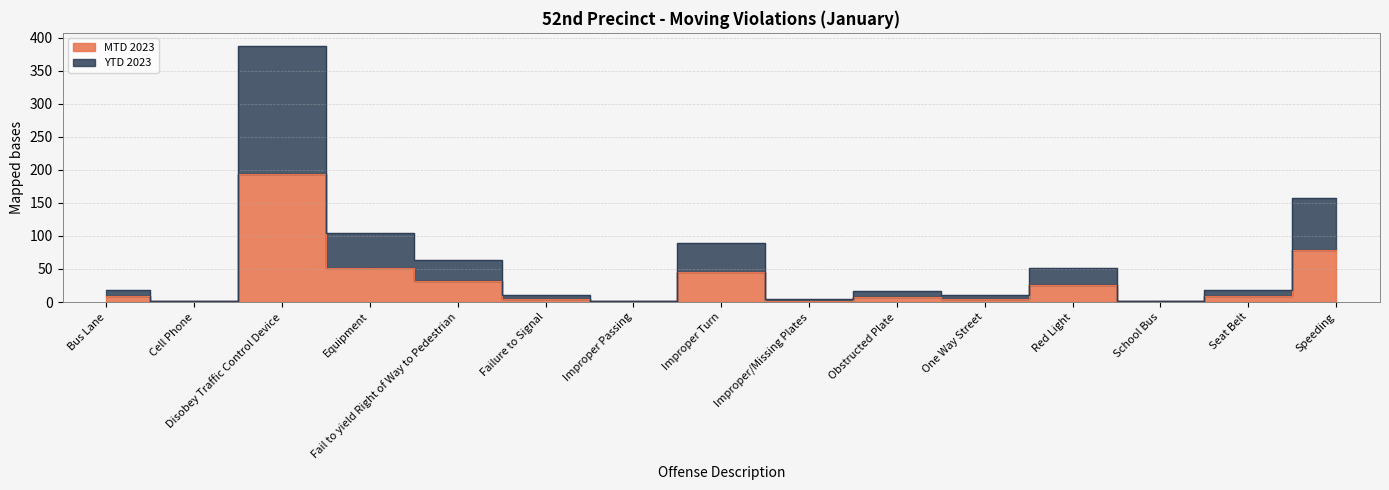

Between Failure to Signal and Improper Passing, which series saw the biggest shift?

YTD 2023